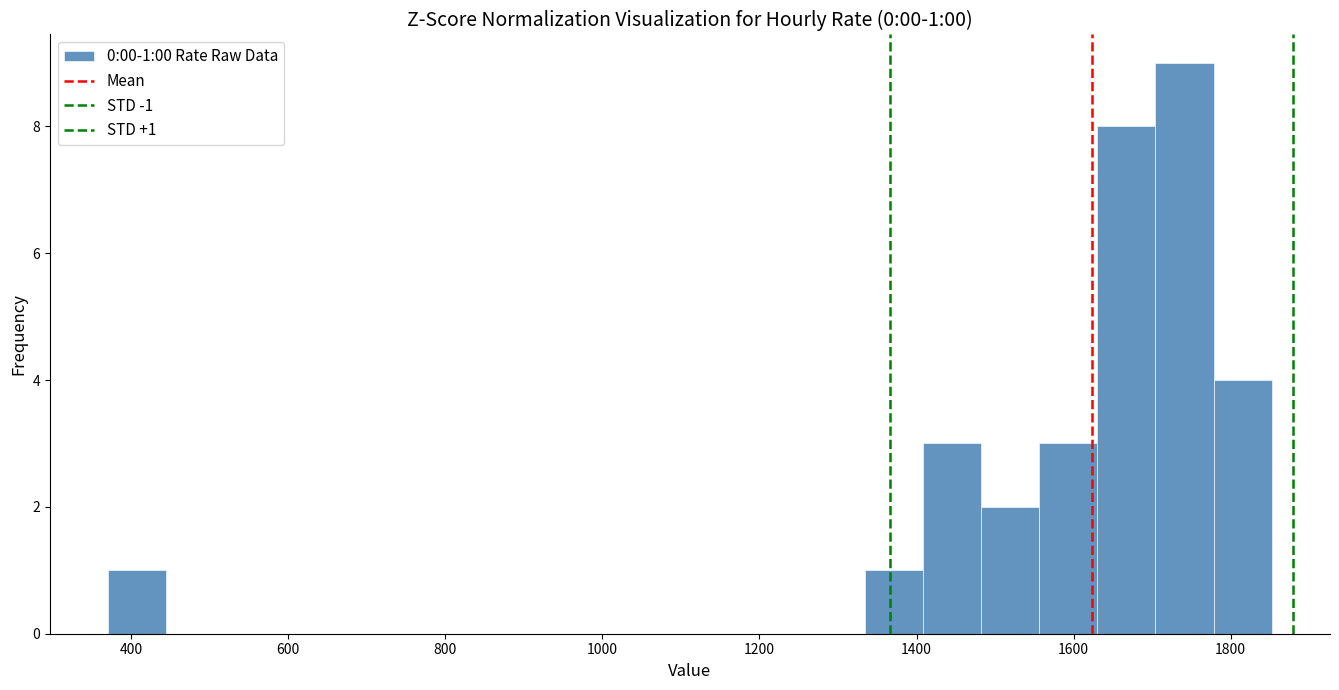

Read against the x-axis, roughly where is the centre of the tallest bar?

1740